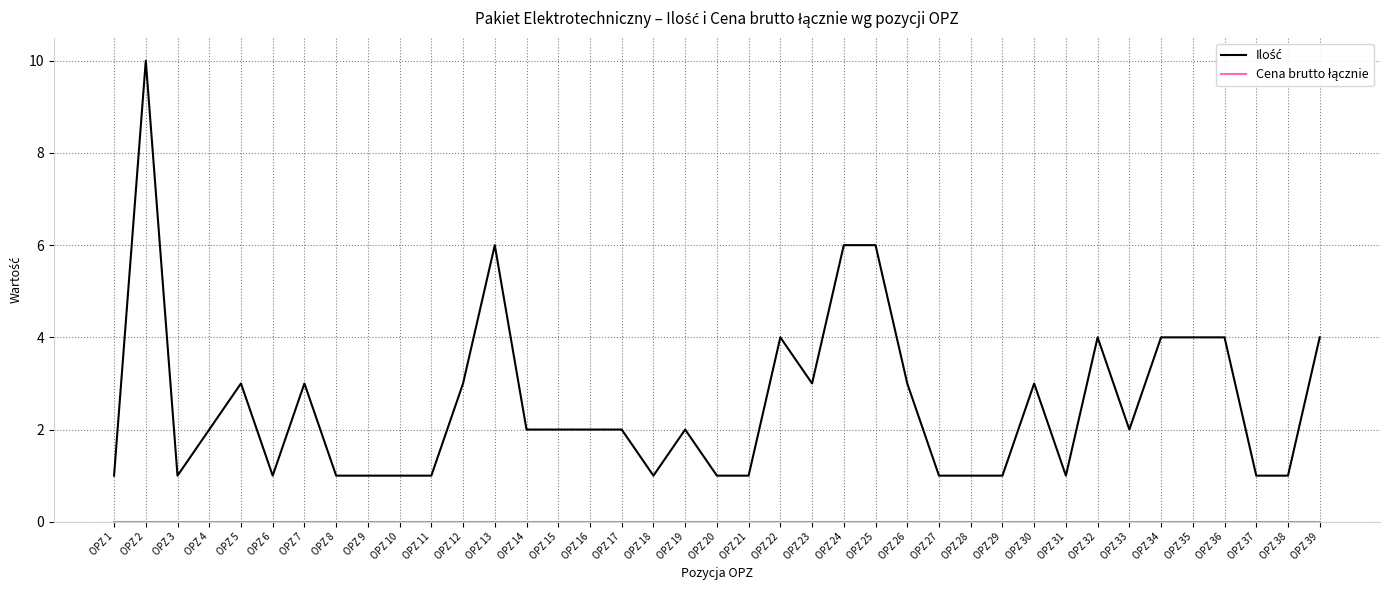

What is the greatest value displayed?

10